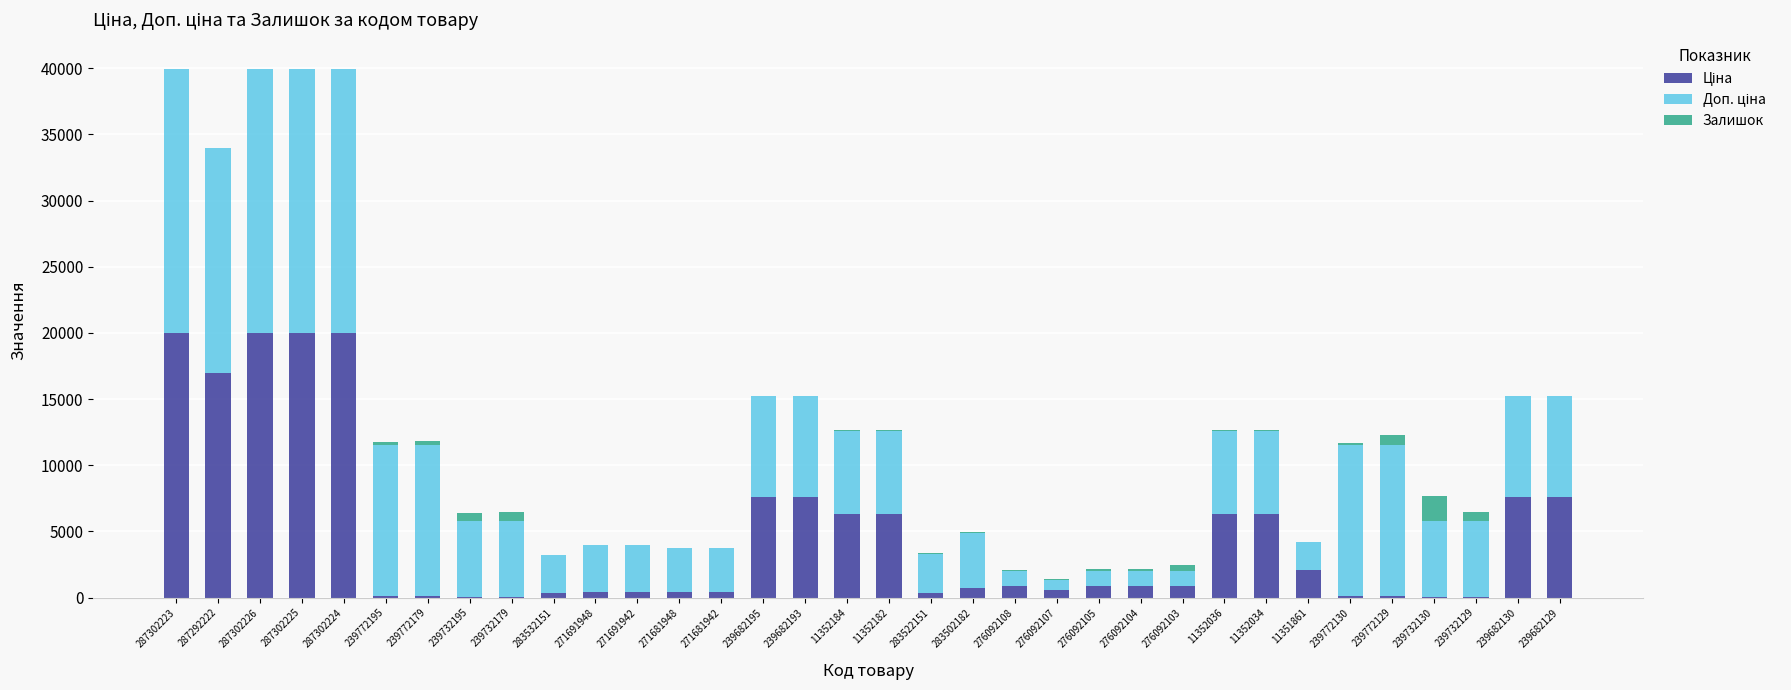

List the series in order of their peak value, lowest first.

Залишок, Ціна, Доп. ціна